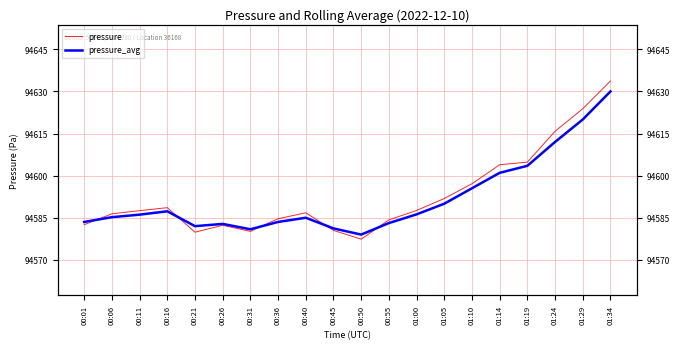

Does the chart have visible grid lines?

Yes